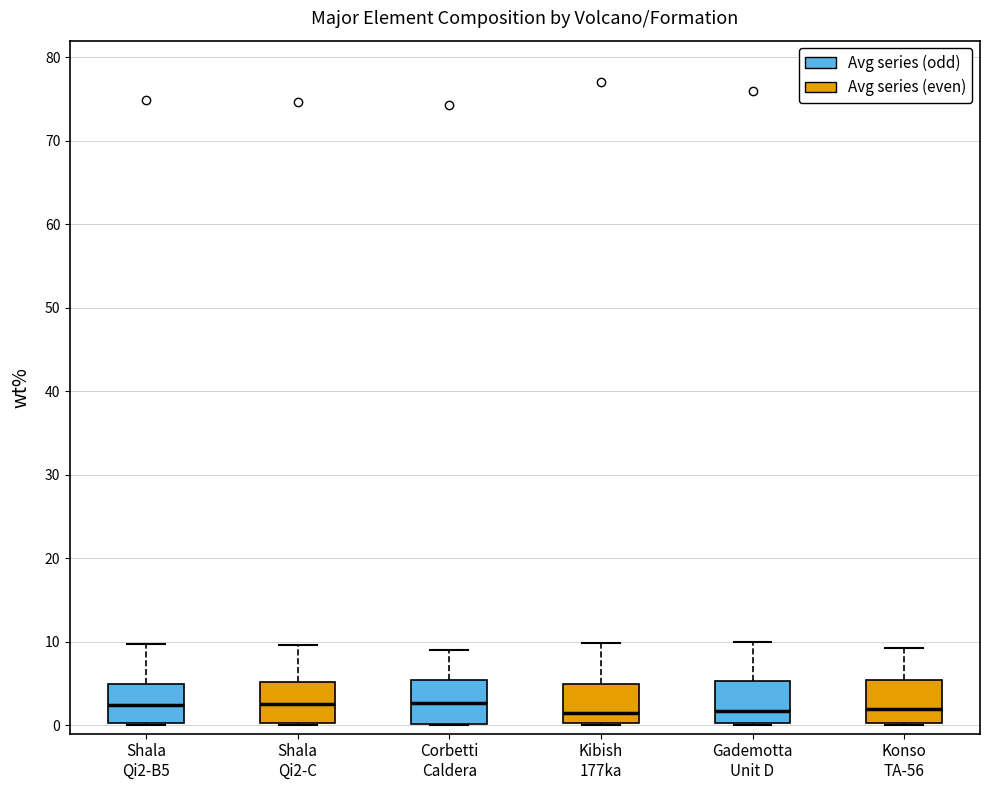

Where is the lower edge of the box for Gademotta Unit D on the y-axis? The values are not printed on the chart, so give them approximately, as read against the axis.

0